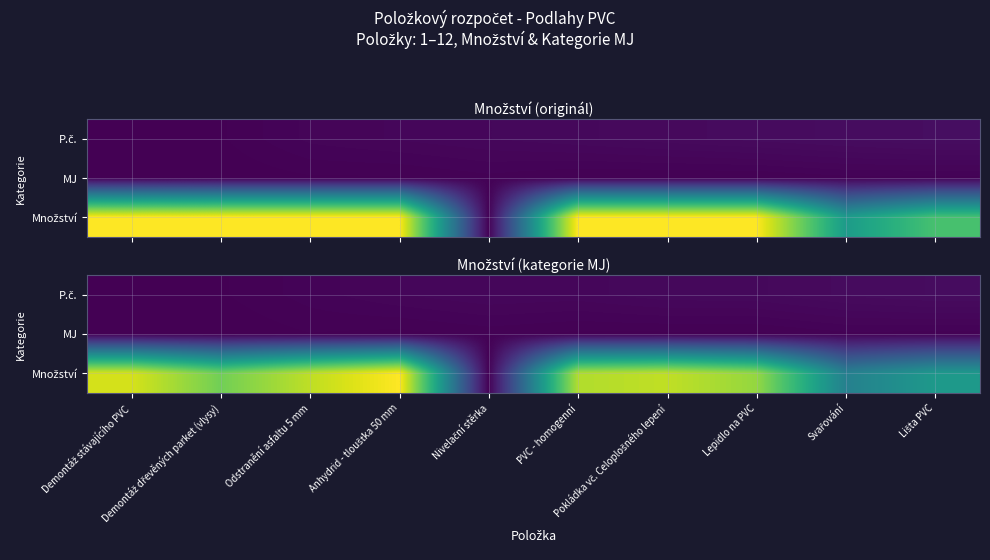

What is the total value across all series at Demontáž stávajícího PVC?

0.9